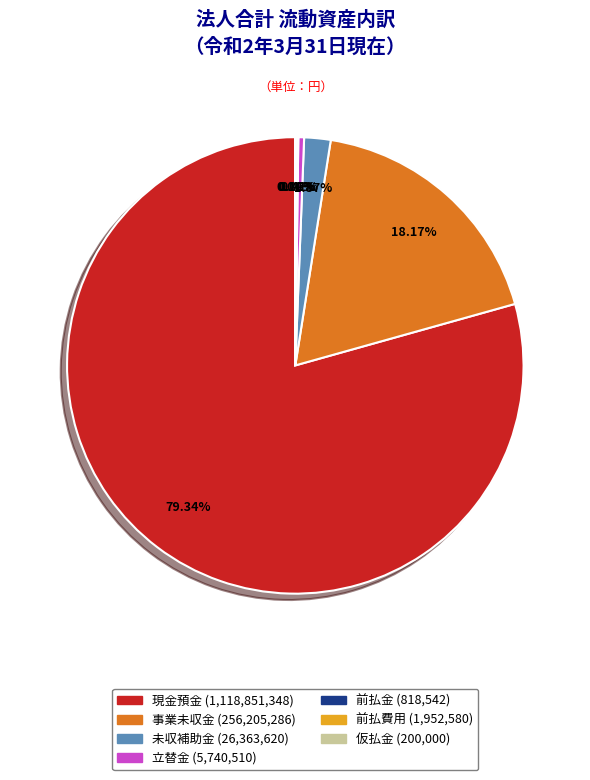

Which category has the biggest portion of the pie?

現金預金